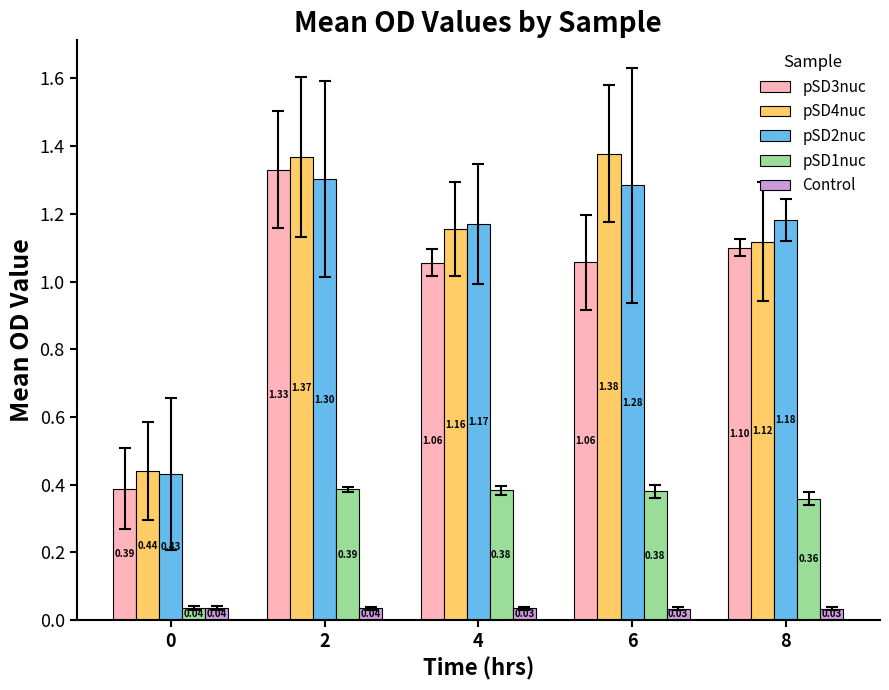

How many data points does each series have?

5